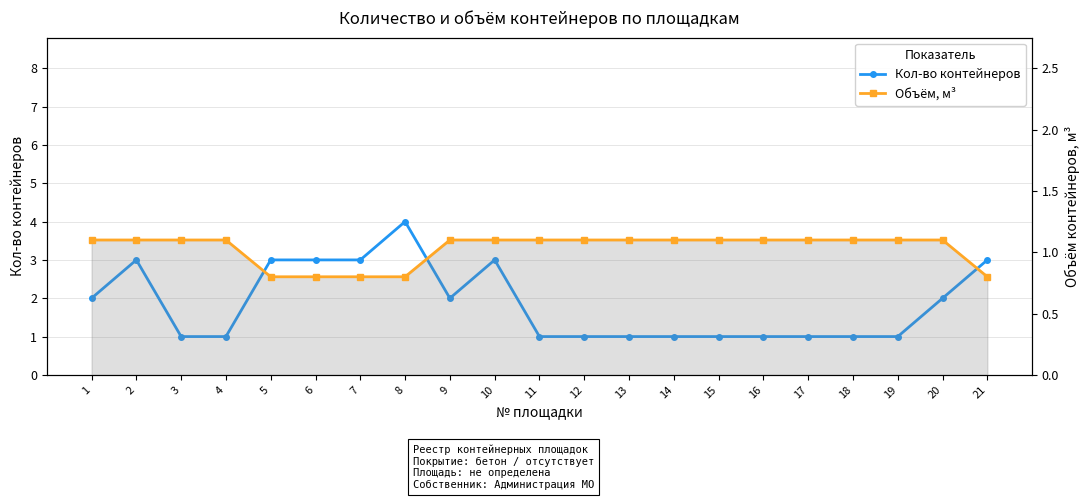

Is it true that Объём, м³ equals 1.1 at 18?

True